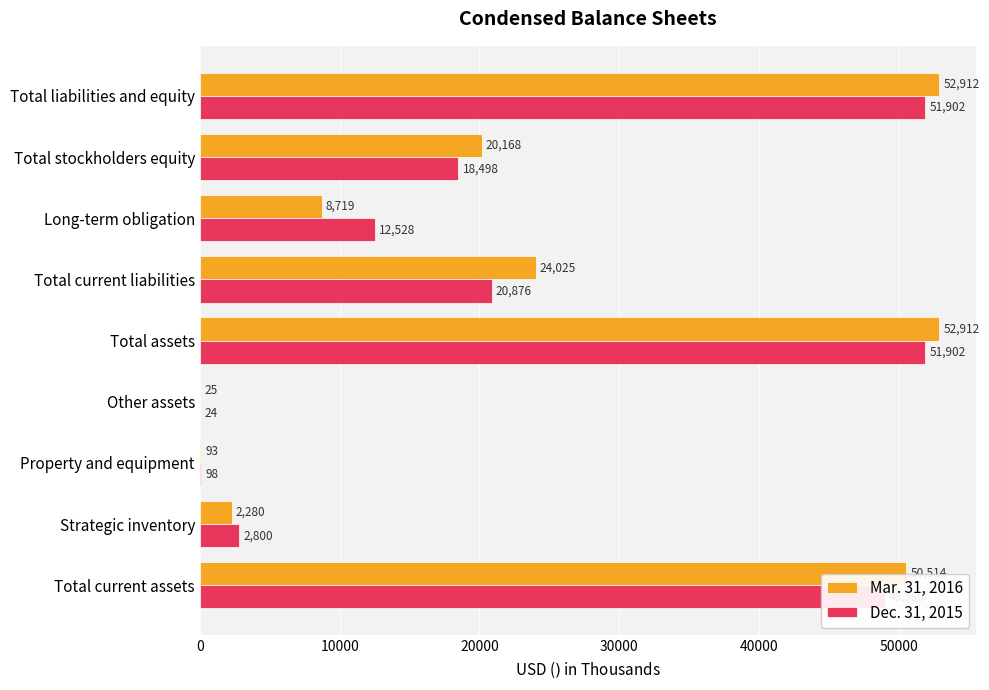

Is it true that Mar. 31, 2016 equals 2280 at Strategic inventory?

True